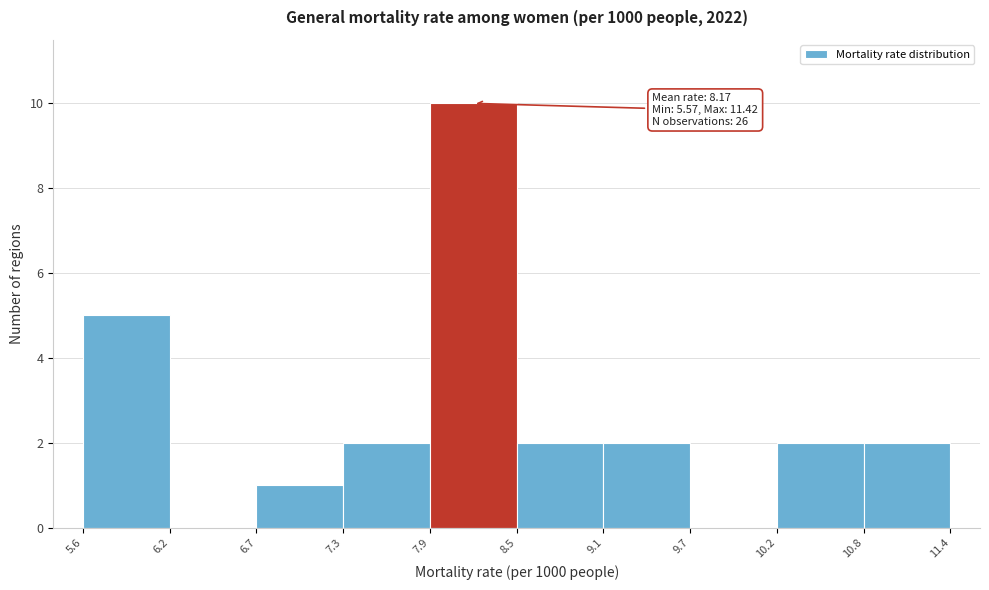

Which range on the x-axis has the tallest bar?

7.9 to 8.5